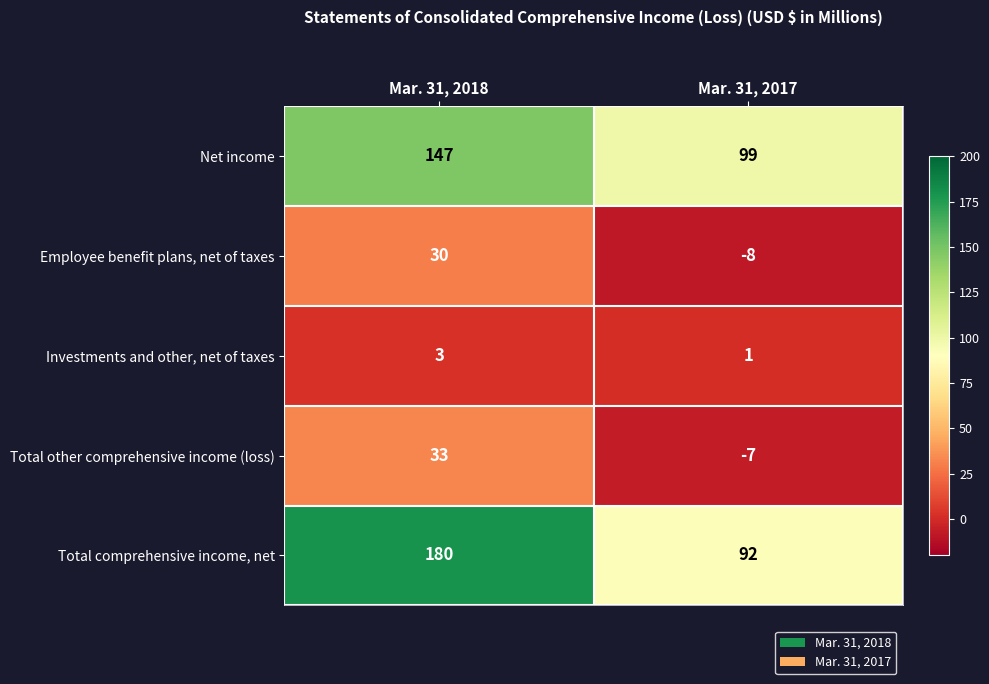

Reading left to right, list all the values displayed in this chart.

Net income: 147	99
Employee benefit plans, net of taxes: 30	-8
Investments and other, net of taxes: 3	1
Total other comprehensive income (loss): 33	-7
Total comprehensive income, net: 180	92